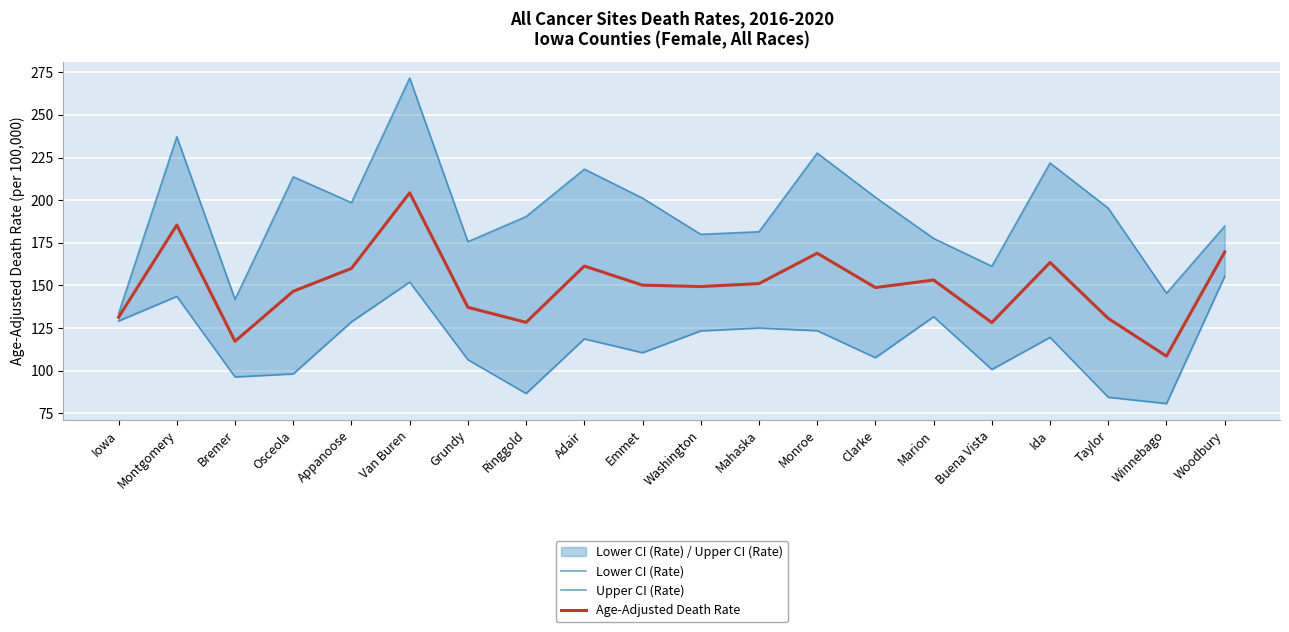

List the series in order of their overall mean, highest first.

Upper CI (Rate), Age-Adjusted Death Rate, Lower CI (Rate)